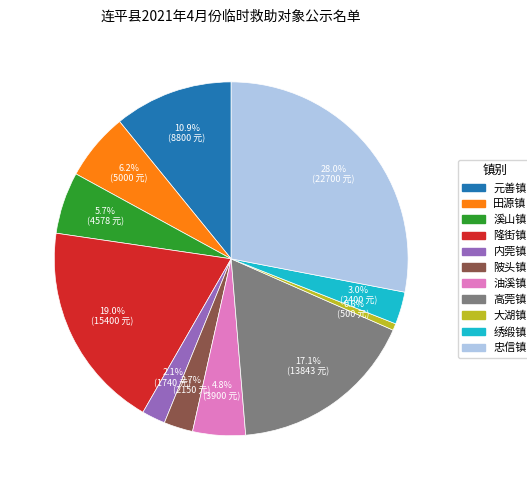

Is it true that 溪山镇 is 15% of the pie?

False